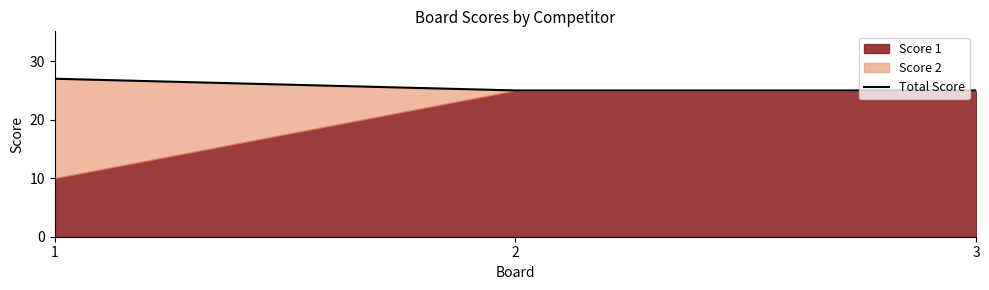

Does the chart display data point markers on the line(s)?

No